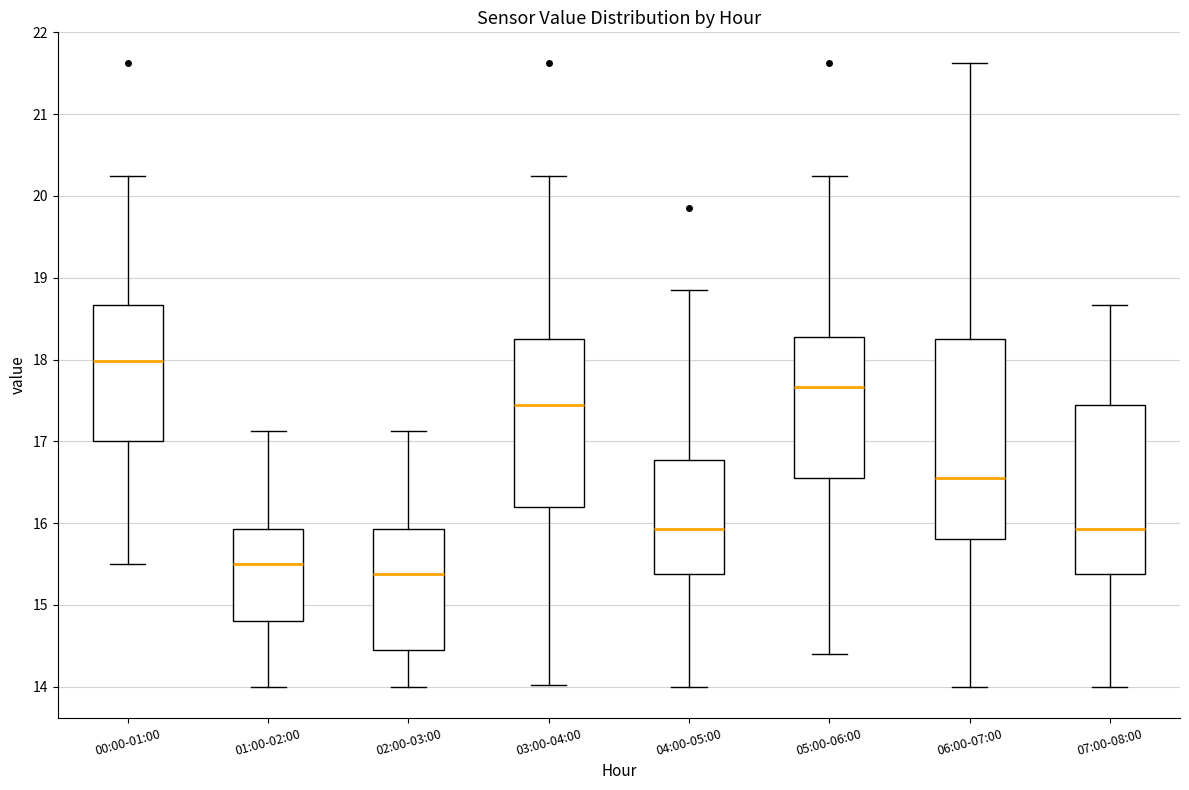

Which box's median line is the highest?

00:00-01:00